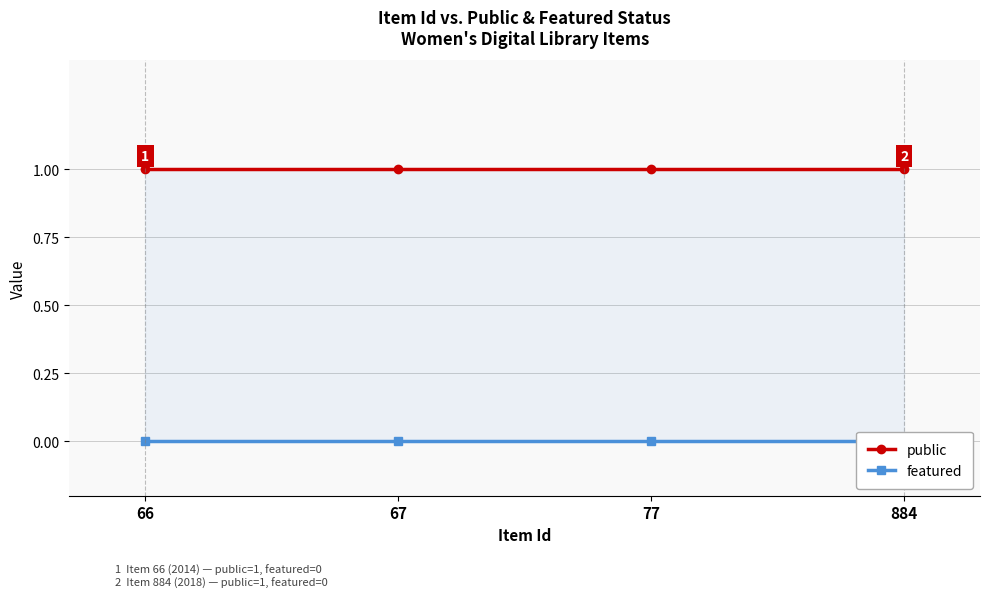

At how many categories does at least one series exceed 0?

4